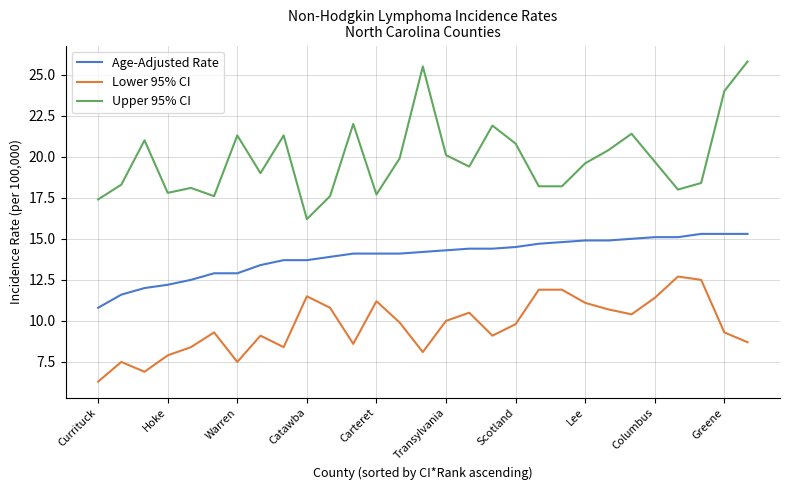

True or false: Upper 95% CI and Lower 95% CI intersect in this chart.

False